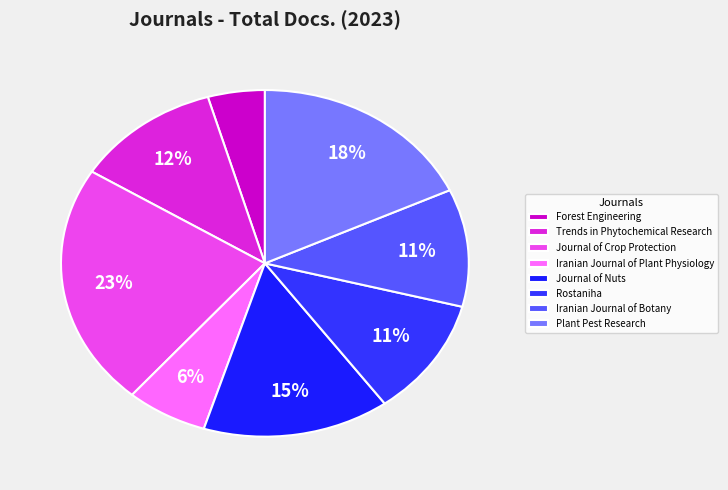

What is the smallest slice in the pie chart?

Forest Engineering